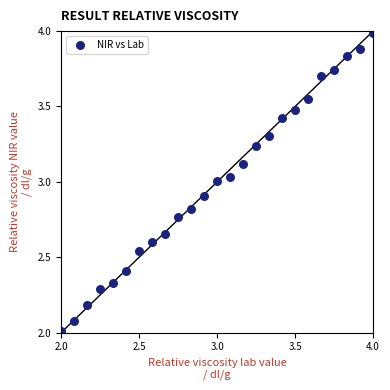

What is the range of X values (max minus min)?

2.0